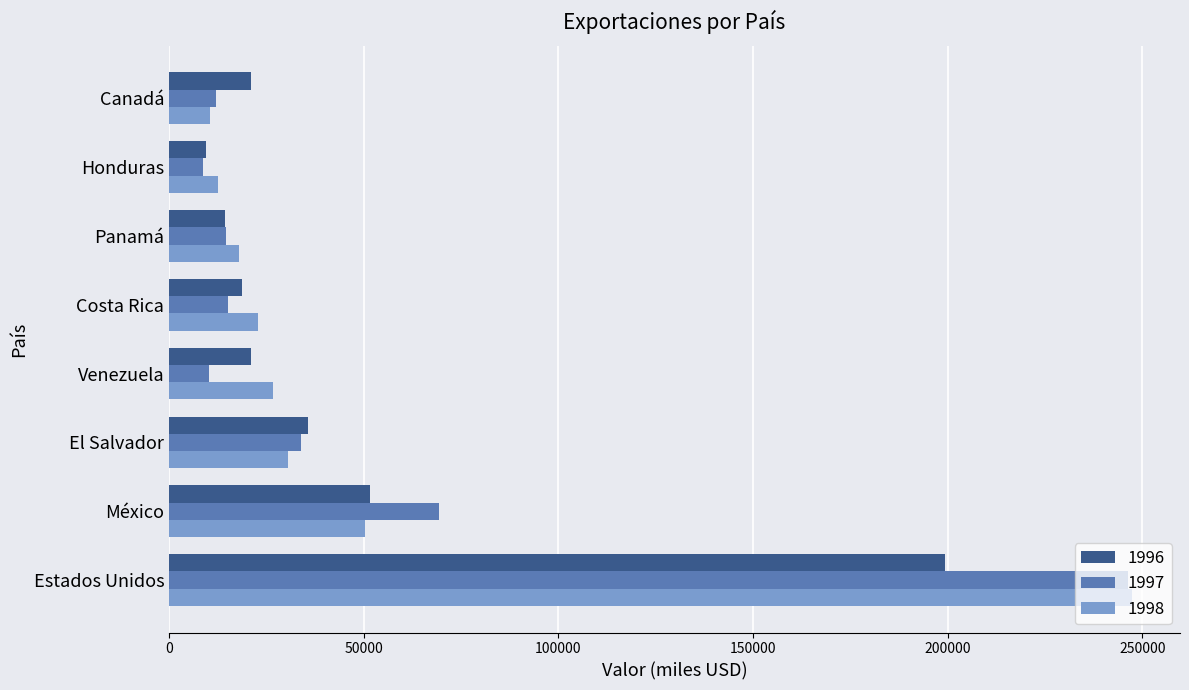

Is it true that 1996 equals 51519.8 at México?

True